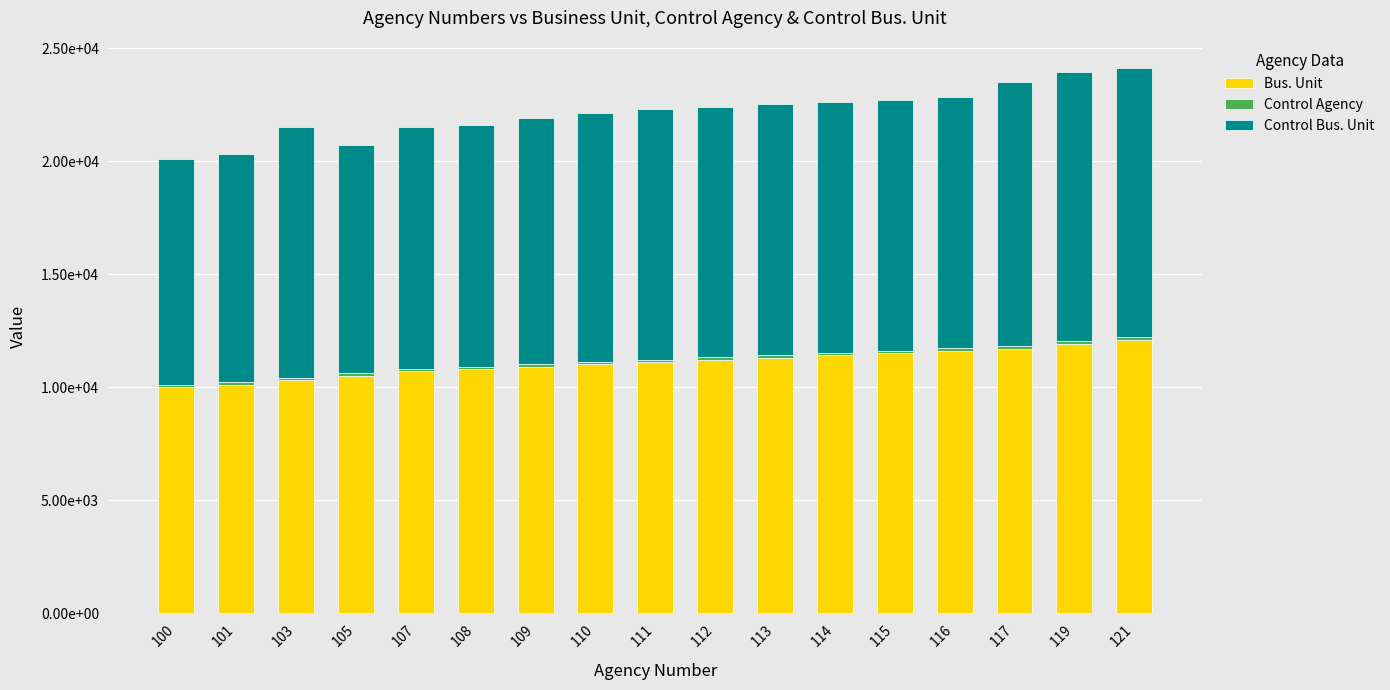

Which series has the largest range (max minus min)?

Bus. Unit